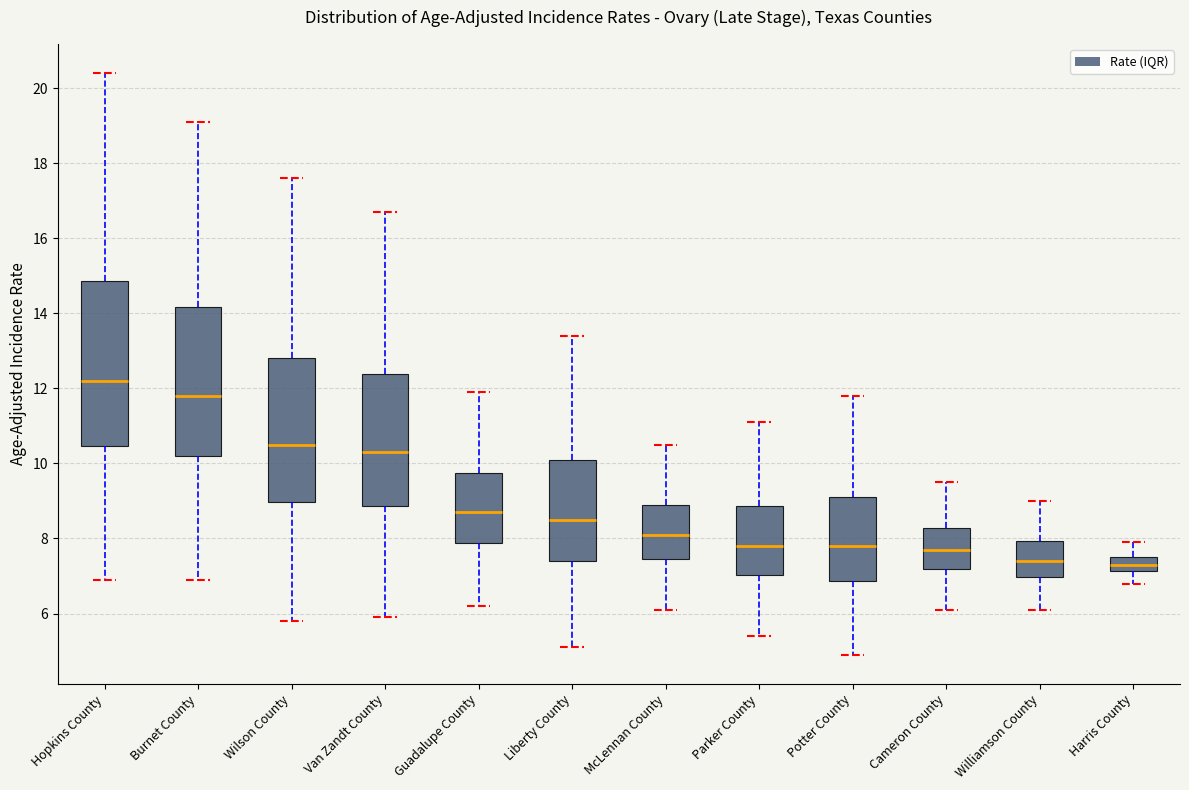

Reading left to right, transcribe this box plot: for each box, give where its median line is, the range the box spans, and where its two whiskers end, as read against the y-axis. The values are not printed on the chart, so give them approximately, as read against the axis.

Hopkins County: median 12.2, box 10.4 to 14.8, whiskers 7.0 to 20.4
Burnet County: median 11.8, box 10.2 to 14.2, whiskers 7.0 to 19.2
Wilson County: median 10.6, box 9.0 to 12.8, whiskers 5.8 to 17.6
Van Zandt County: median 10.4, box 8.8 to 12.4, whiskers 6.0 to 16.8
Guadalupe County: median 8.8, box 7.8 to 9.8, whiskers 6.2 to 12.0
Liberty County: median 8.6, box 7.4 to 10.0, whiskers 5.2 to 13.4
McLennan County: median 8.2, box 7.4 to 8.8, whiskers 6.2 to 10.6
Parker County: median 7.8, box 7.0 to 8.8, whiskers 5.4 to 11.2
Potter County: median 7.8, box 6.8 to 9.2, whiskers 5.0 to 11.8
Cameron County: median 7.8, box 7.2 to 8.2, whiskers 6.2 to 9.6
Williamson County: median 7.4, box 7.0 to 8.0, whiskers 6.2 to 9.0
Harris County: median 7.4 (inside the box), box 7.2 to 7.4, whiskers 6.8 to 8.0